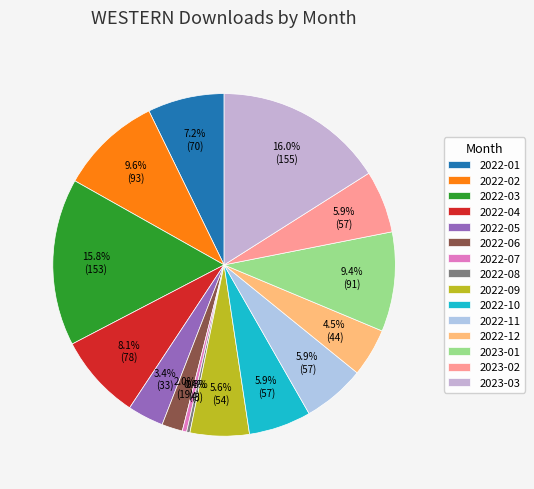

What percentage is the 2022-12 slice, to the nearest percent?

5%